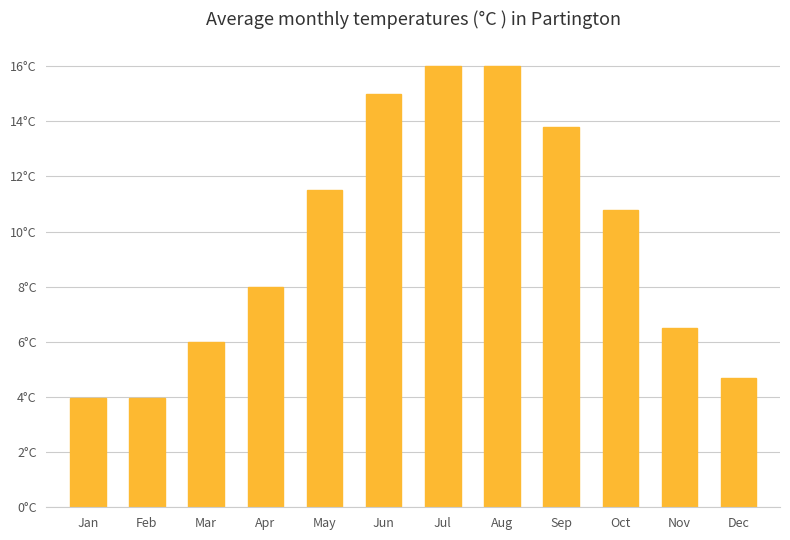

List the labels in order of value, smallest first.

Jan, Feb, Dec, Mar, Nov, Apr, Oct, May, Sep, Jun, Jul, Aug